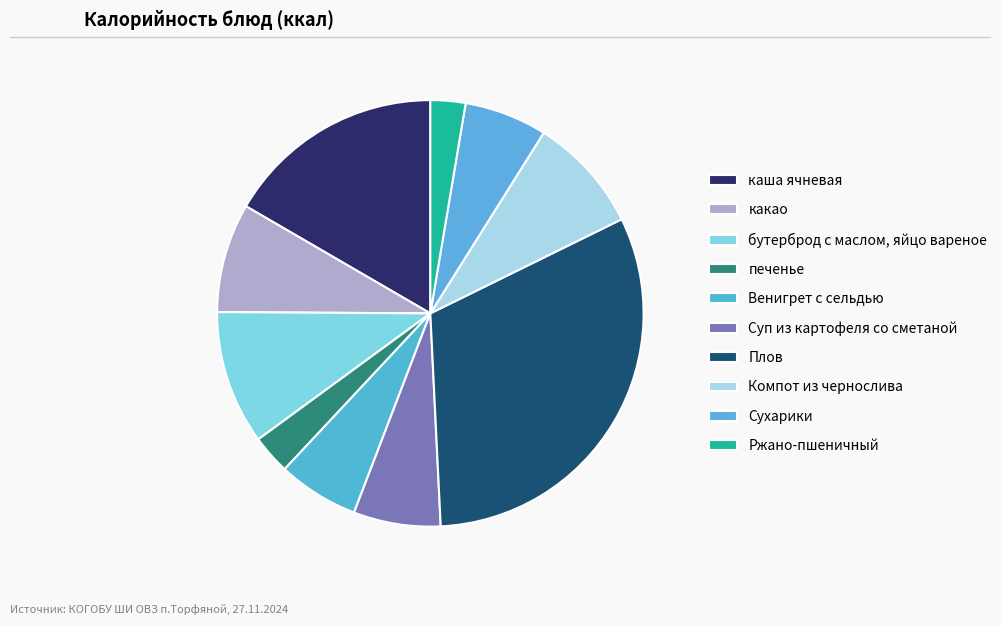

Between печенье and Сухарики, which is larger?

Сухарики